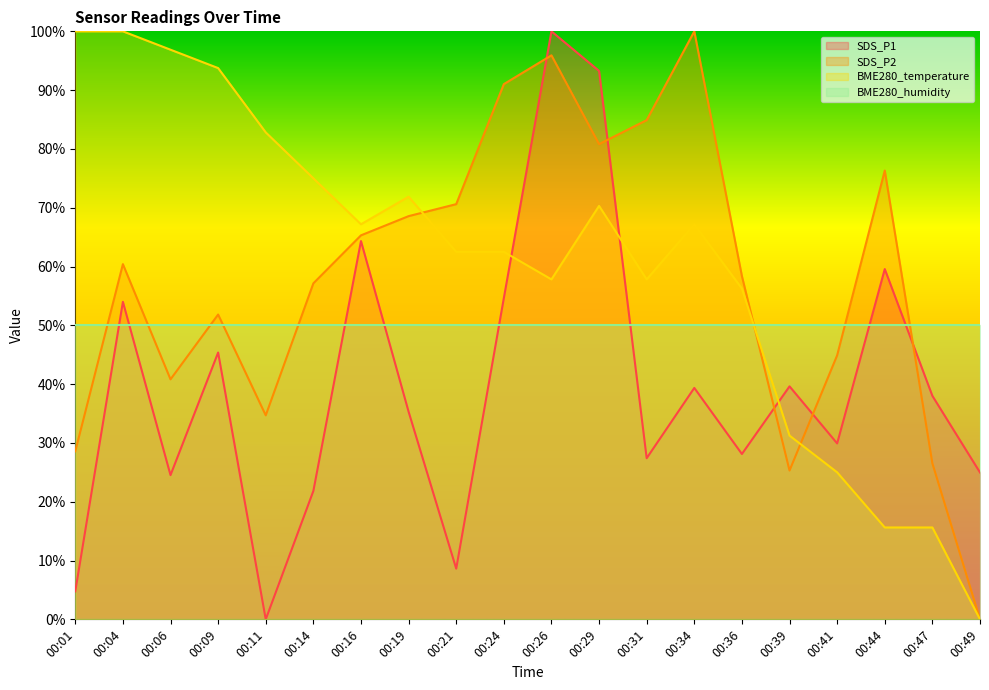

How many lines are shown in the chart?

4